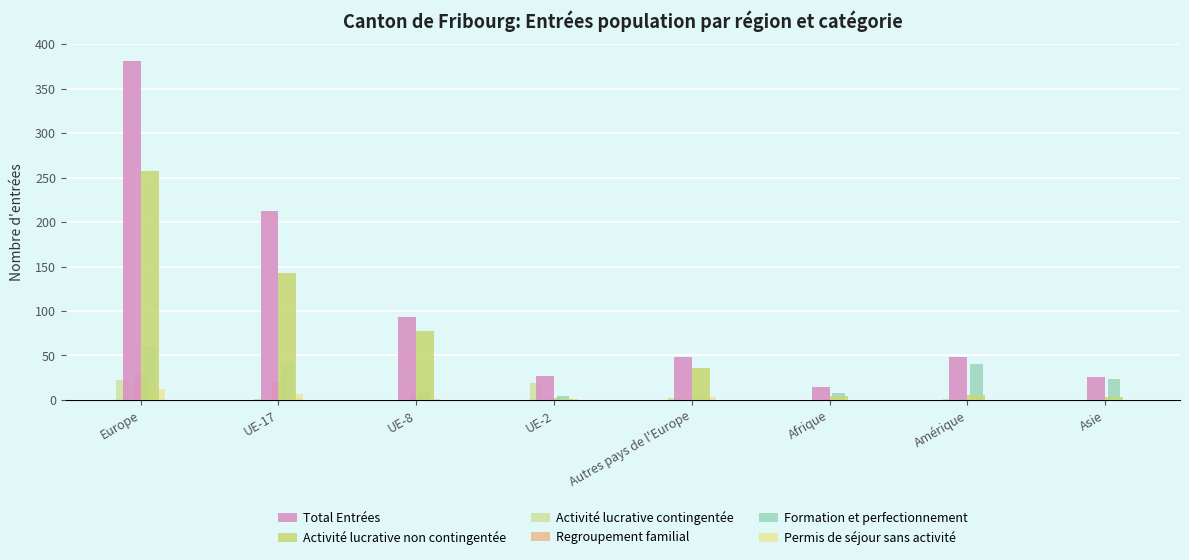

True or false: Total Entrées has a value of 198 at Europe.

False